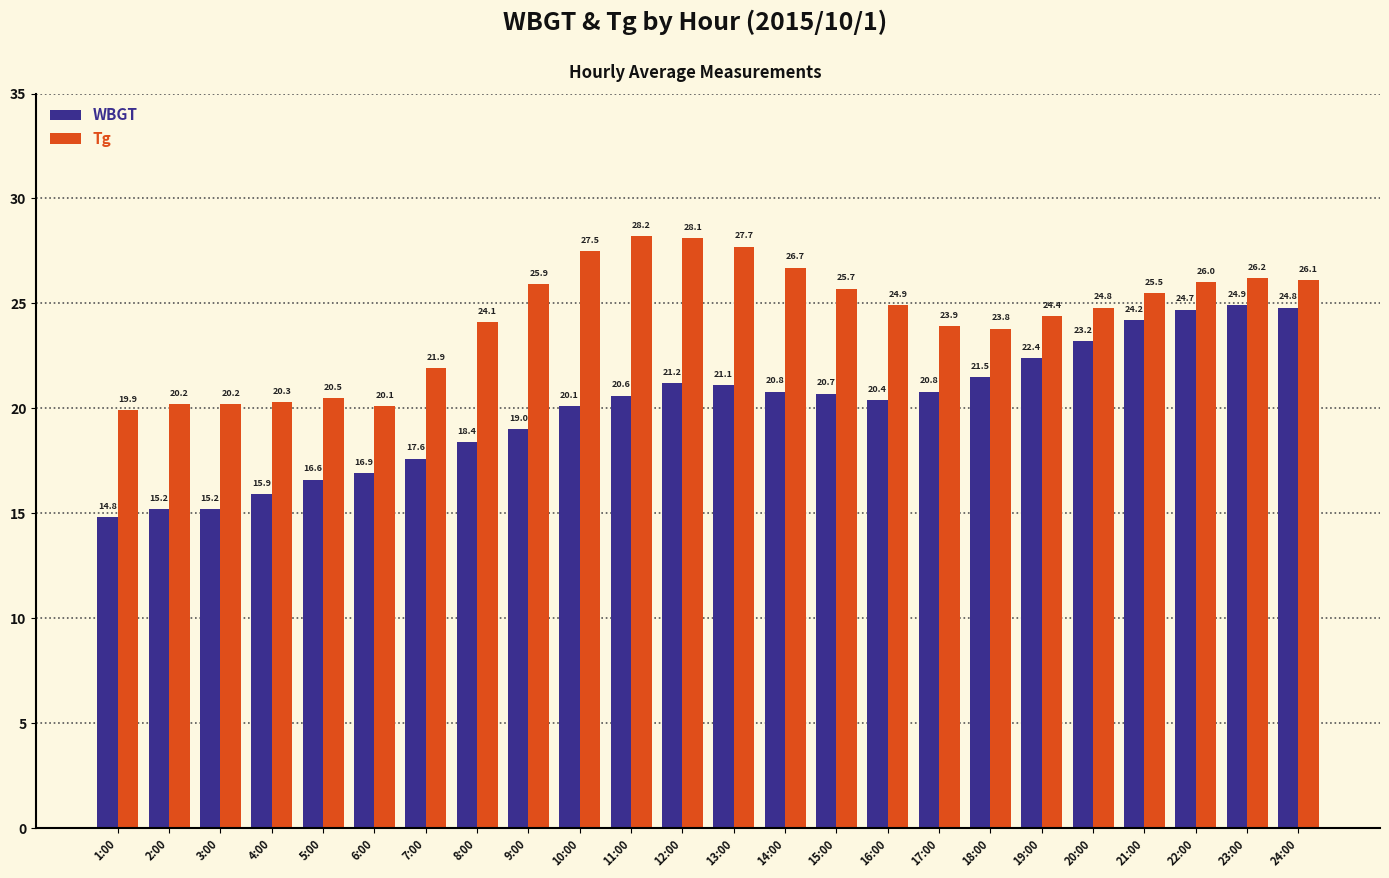

What are all the series names shown in the legend?

WBGT, Tg